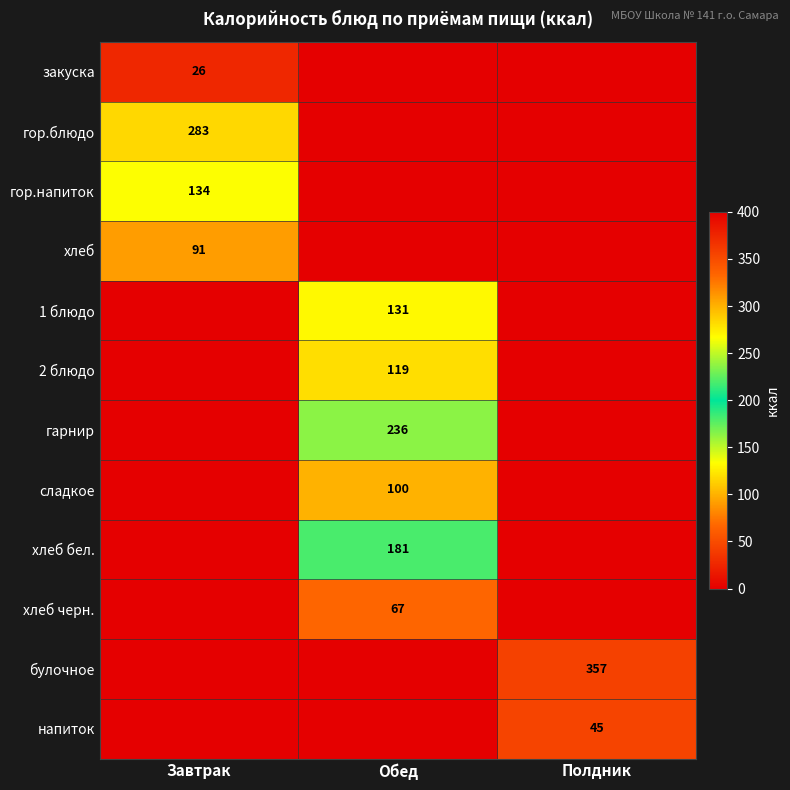

Is it true that хлеб бел. equals 62 at Обед?

False